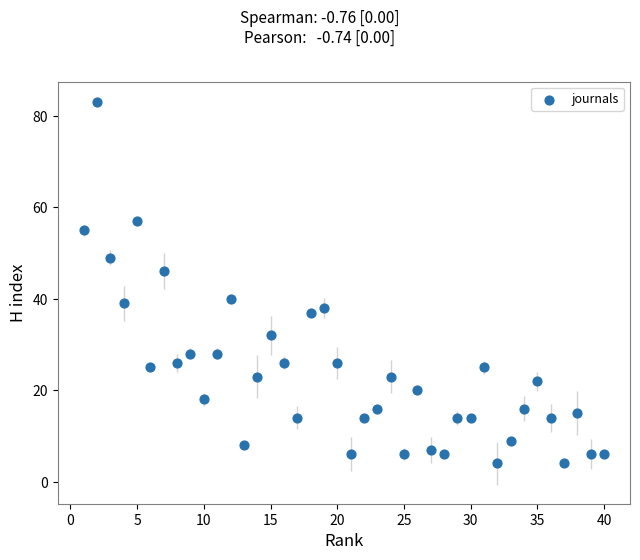

What is the range of X values (max minus min)?

39